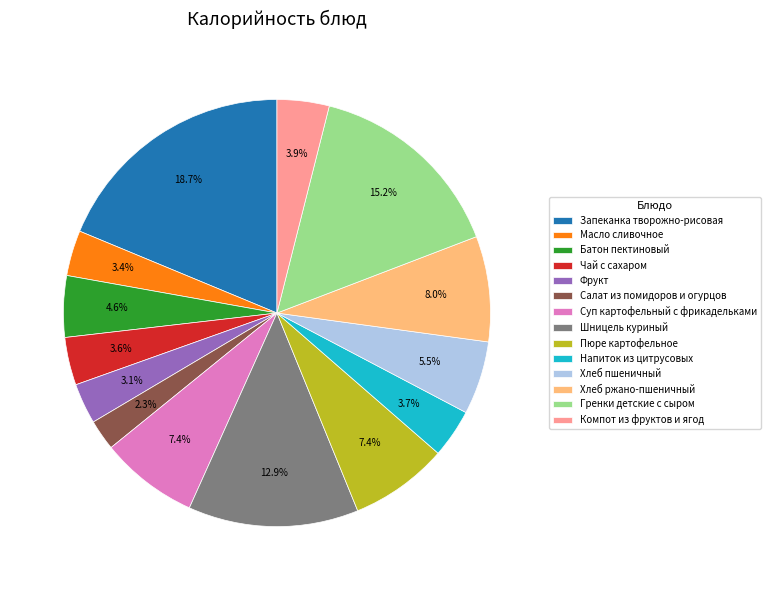

What portion of the pie excludes Суп картофельный с фрикадельками?

92.6%